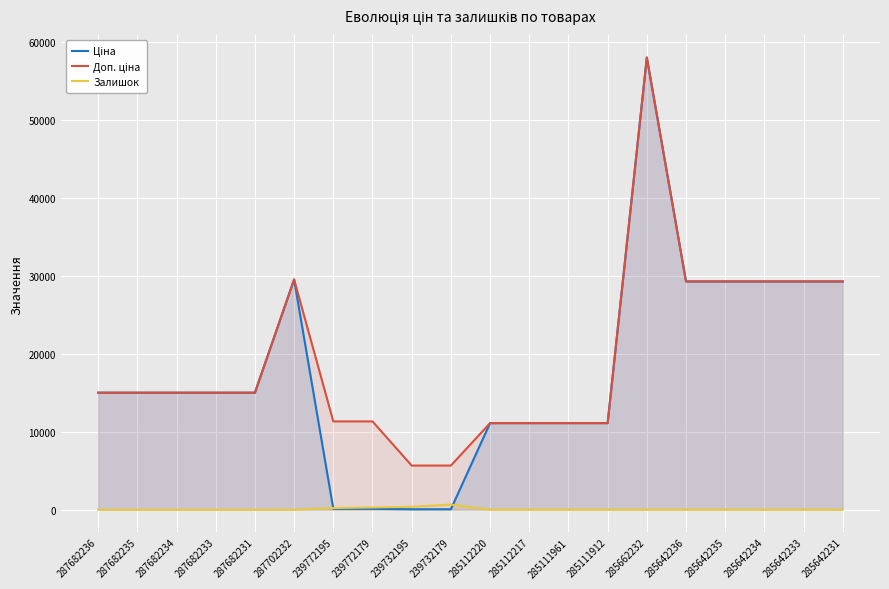

Reading left to right, what are all the values shown in this chart?

Ціна: 15019.2	15019.2	15019.2	15019.2	15019.2	29548.9	113.3	113.3	56.7	56.7	11113.6	11113.6	11113.6	11113.6	58037.0	29294.9	29294.9	29294.9	29294.9	29294.9
Доп. ціна: 15019.2	15019.2	15019.2	15019.2	15019.2	29548.9	11334.0	11334.0	5667.0	5667.0	11113.6	11113.6	11113.6	11113.6	58037.0	29294.9	29294.9	29294.9	29294.9	29294.9
Залишок: 0.0	0.0	0.0	0.0	0.0	0.0	215.0	290.0	370.0	658.0	17.0	17.0	17.0	14.0	12.0	12.0	11.0	5.0	13.0	4.0